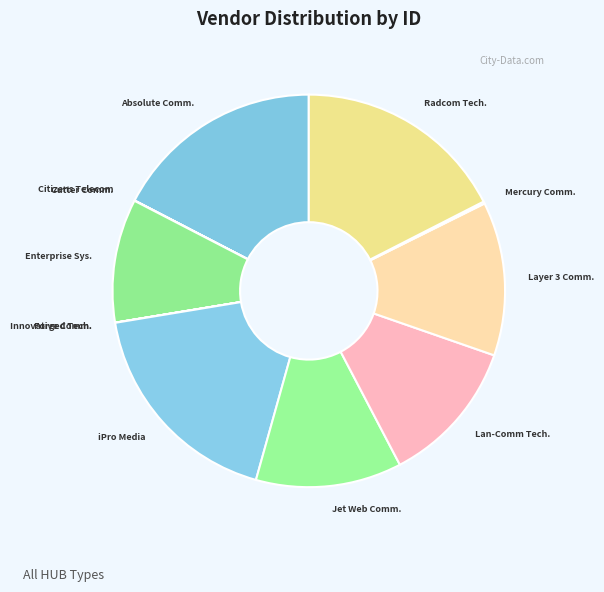

How many slices are in this pie chart?

12